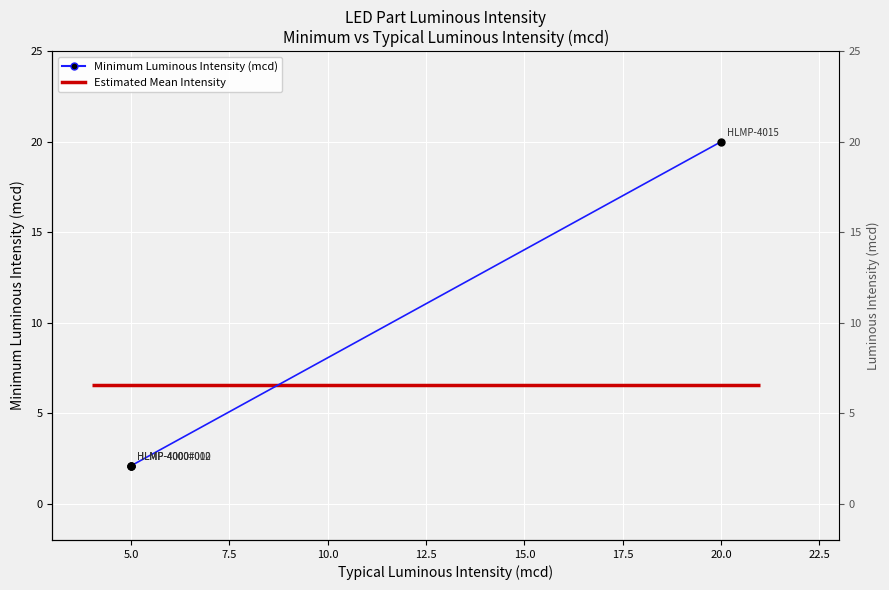

What is the sum of all values?

26.3